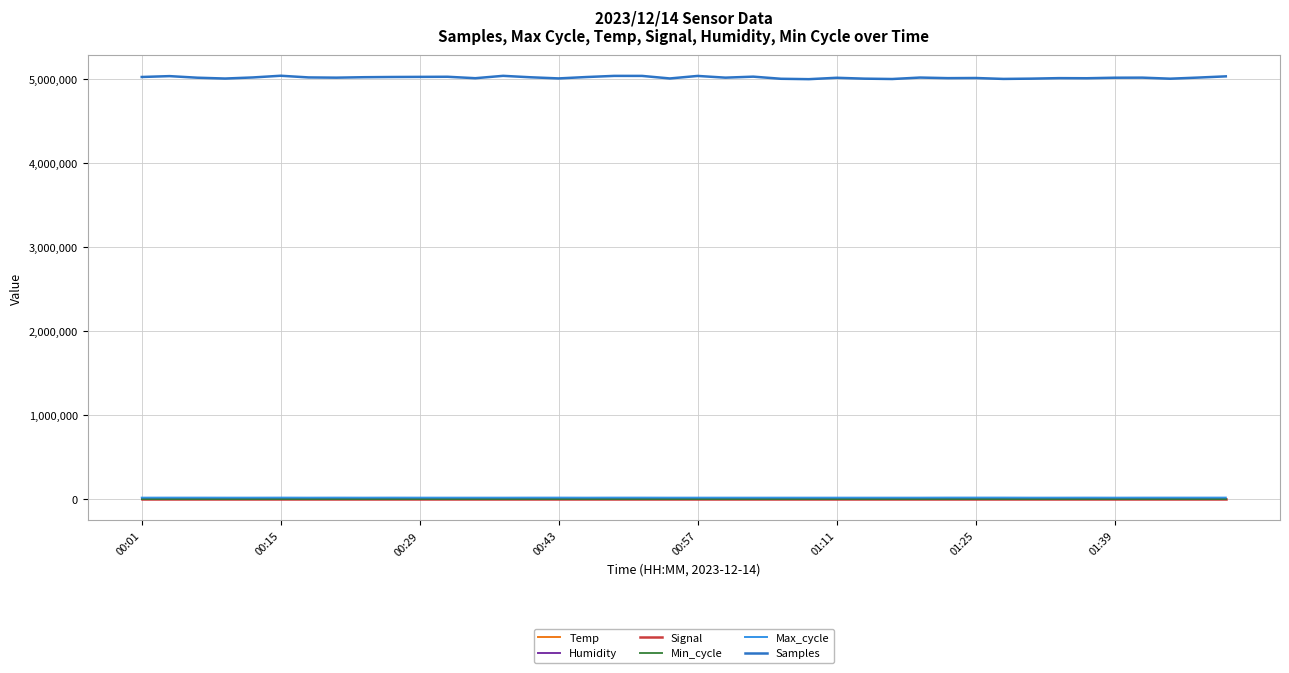

True or false: Samples and Min_cycle intersect in this chart.

False